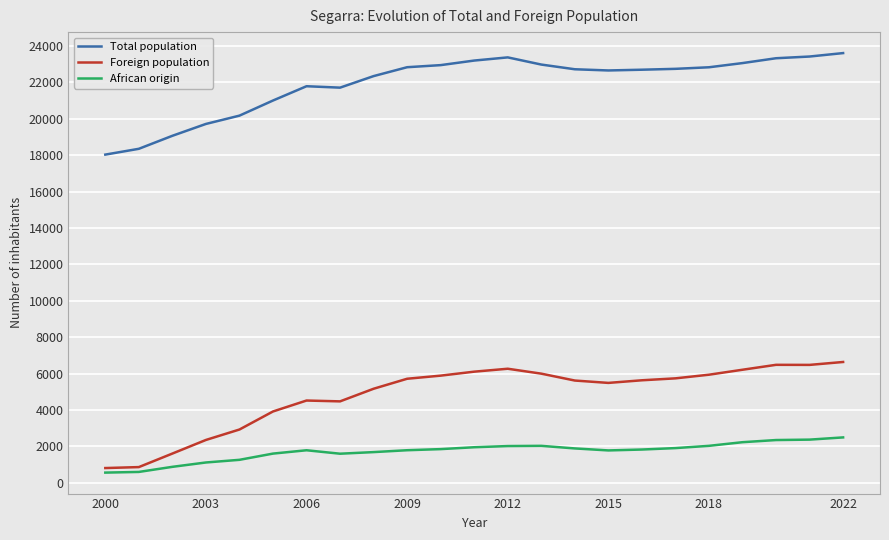

True or false: Total population and Foreign population cross at least once.

False